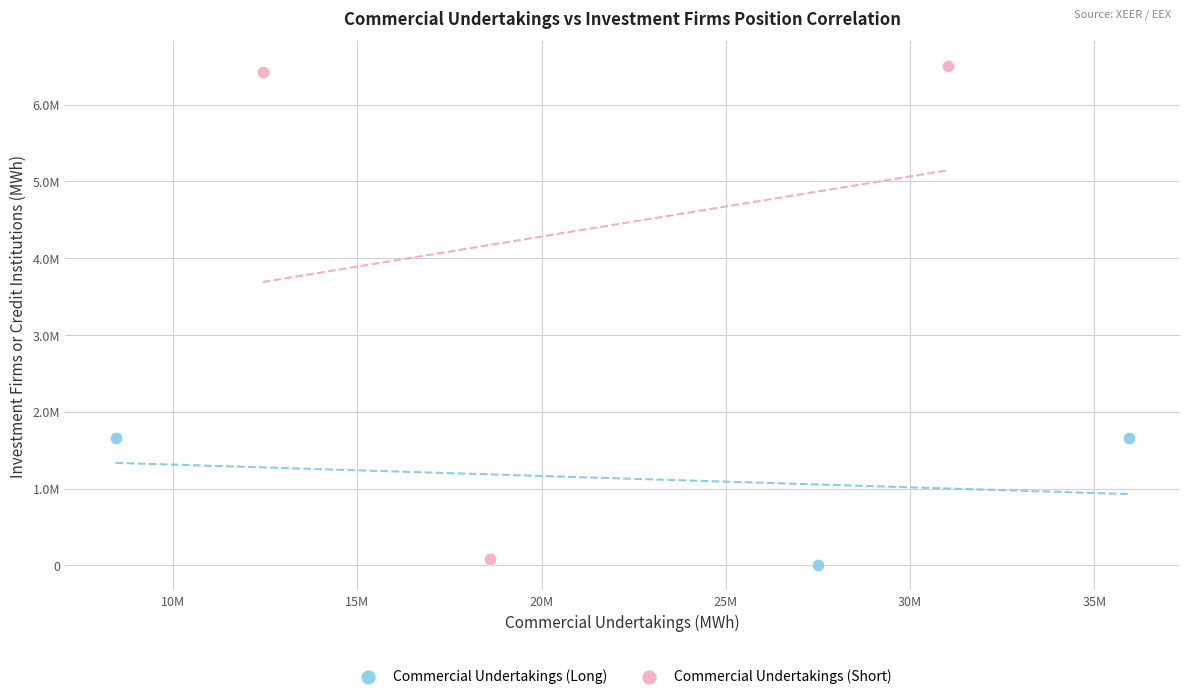

Which series contains the lowest Y value?

Commercial Undertakings (Long)